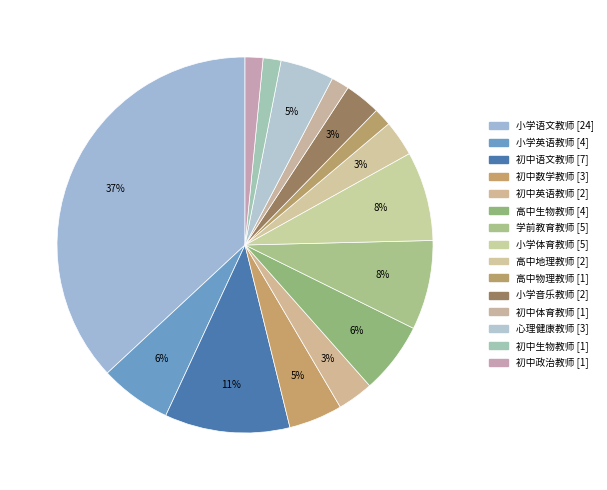

How many segments does this pie chart have?

15